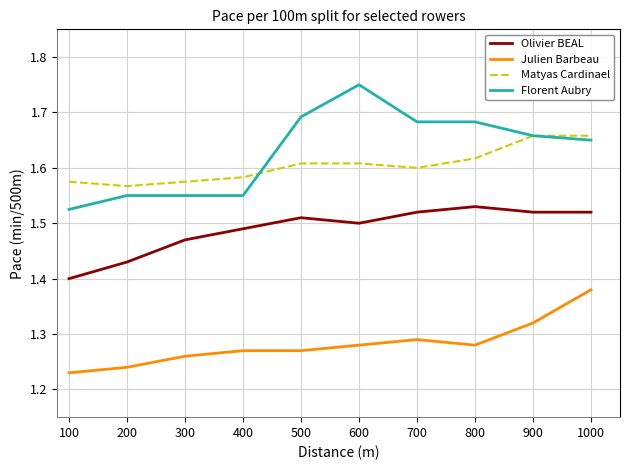

The Olivier BEAL series shows 1.5 at 300. True or false?

True